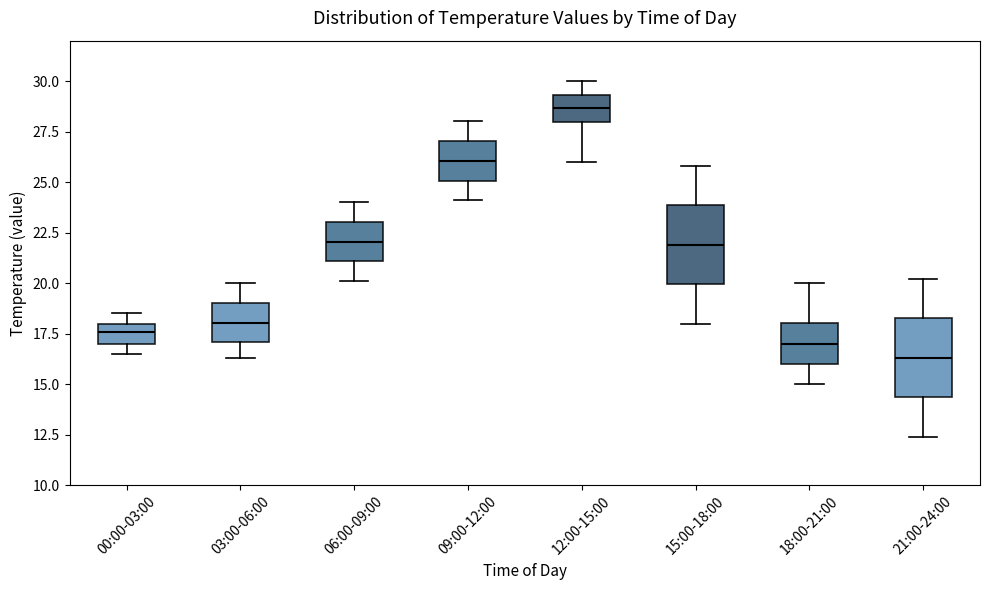

Reading left to right, transcribe this box plot: for each box, give where its median line is, the range the box spans, and where its two whiskers end, as read against the y-axis. The values are not printed on the chart, so give them approximately, as read against the axis.

00:00-03:00: median 17.5, box 17.0 to 18.0, whiskers 16.5 to 18.5
03:00-06:00: median 18.0, box 17.0 to 19.0, whiskers 16.5 to 20.0
06:00-09:00: median 22.0, box 21.0 to 23.0, whiskers 20.0 to 24.0
09:00-12:00: median 26.0, box 25.0 to 27.0, whiskers 24.0 to 28.0
12:00-15:00: median 28.5, box 28.0 to 29.5, whiskers 26.0 to 30.0
15:00-18:00: median 22.0, box 20.0 to 24.0, whiskers 18.0 to 26.0
18:00-21:00: median 17.0, box 16.0 to 18.0, whiskers 15.0 to 20.0
21:00-24:00: median 16.5, box 14.5 to 18.5, whiskers 12.5 to 20.0